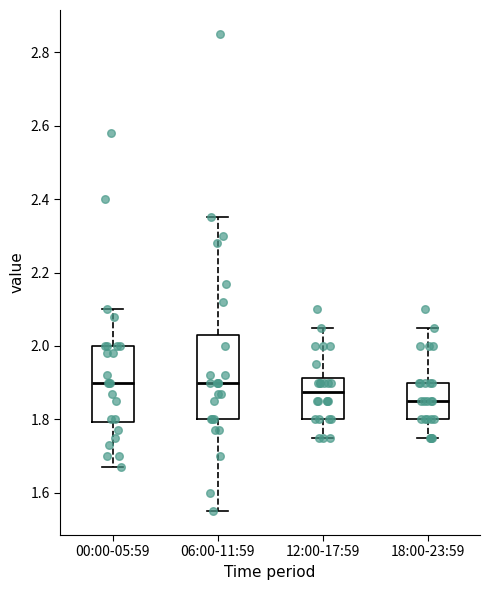

Reading left to right, transcribe this box plot: for each box, give where its median line is, the range the box spans, and where its two whiskers end, as read against the y-axis. The values are not printed on the chart, so give them approximately, as read against the axis.

00:00-05:59: median 1.90, box 1.80 to 2.00, whiskers 1.68 to 2.10
06:00-11:59: median 1.90, box 1.80 to 2.04, whiskers 1.56 to 2.36
12:00-17:59: median 1.88, box 1.80 to 1.92, whiskers 1.76 to 2.06
18:00-23:59: median 1.86, box 1.80 to 1.90, whiskers 1.76 to 2.06